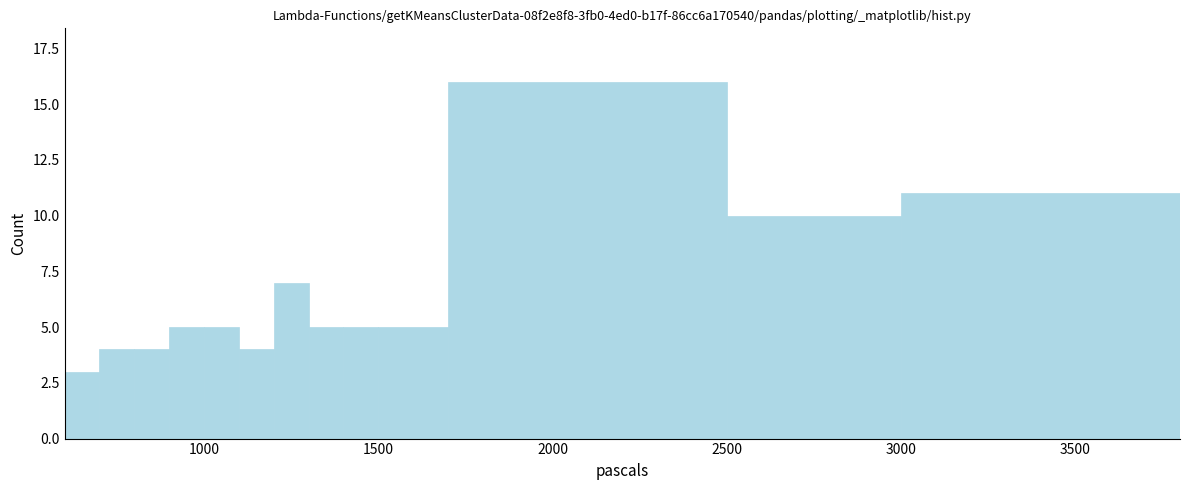

Read against the x-axis, roughly where is the centre of the tallest bar?

2100